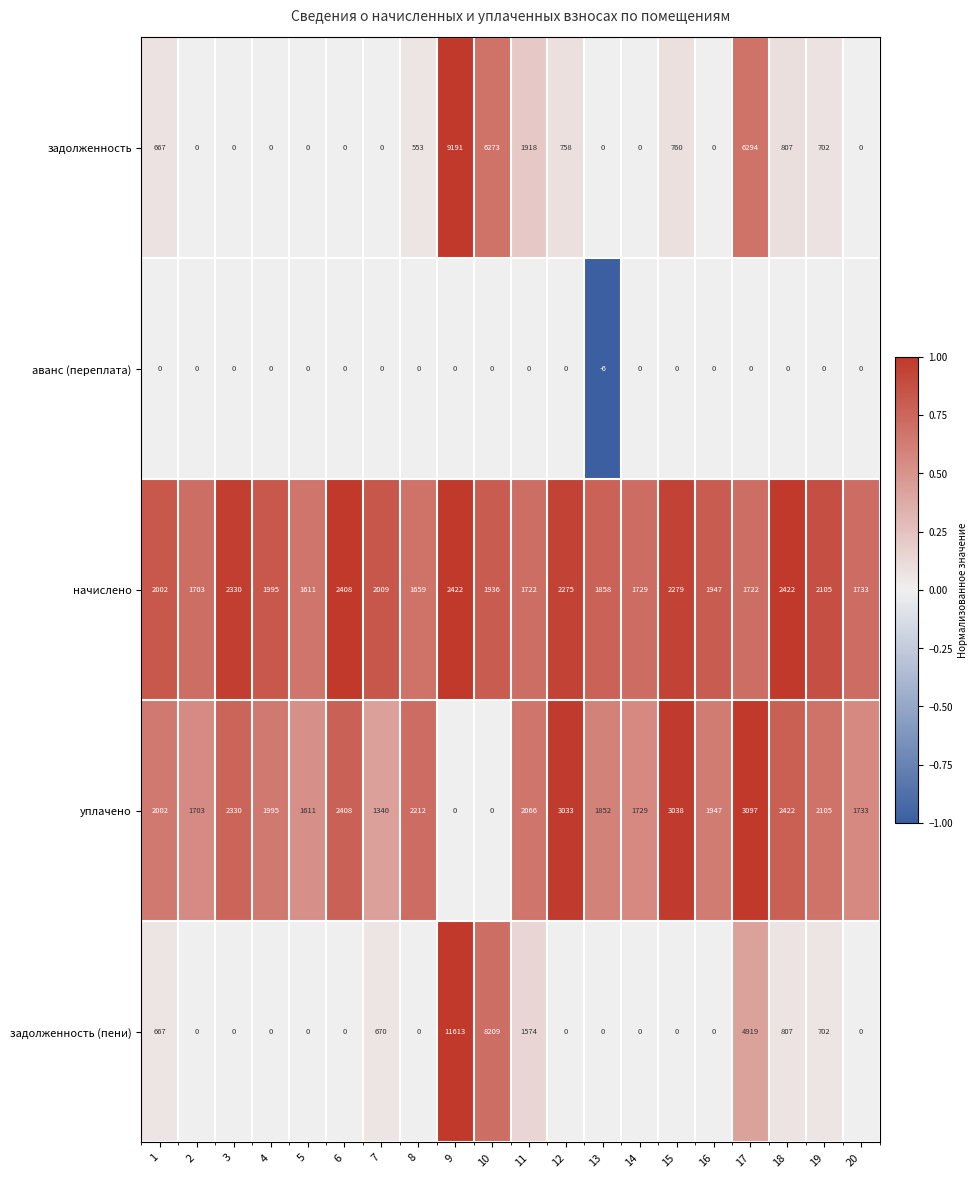

Which label corresponds to the smallest value in the chart?

13